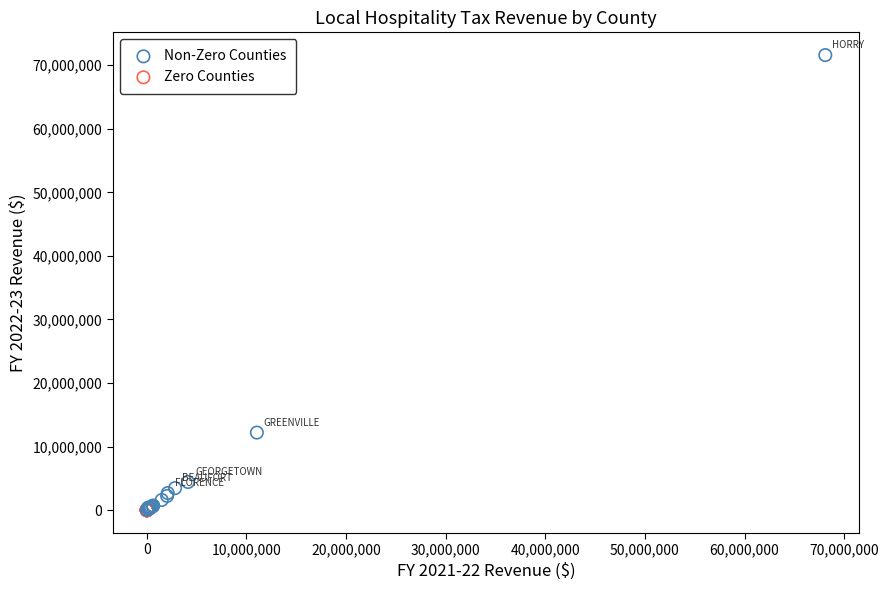

Which series contains the highest Y value?

Non-Zero Counties